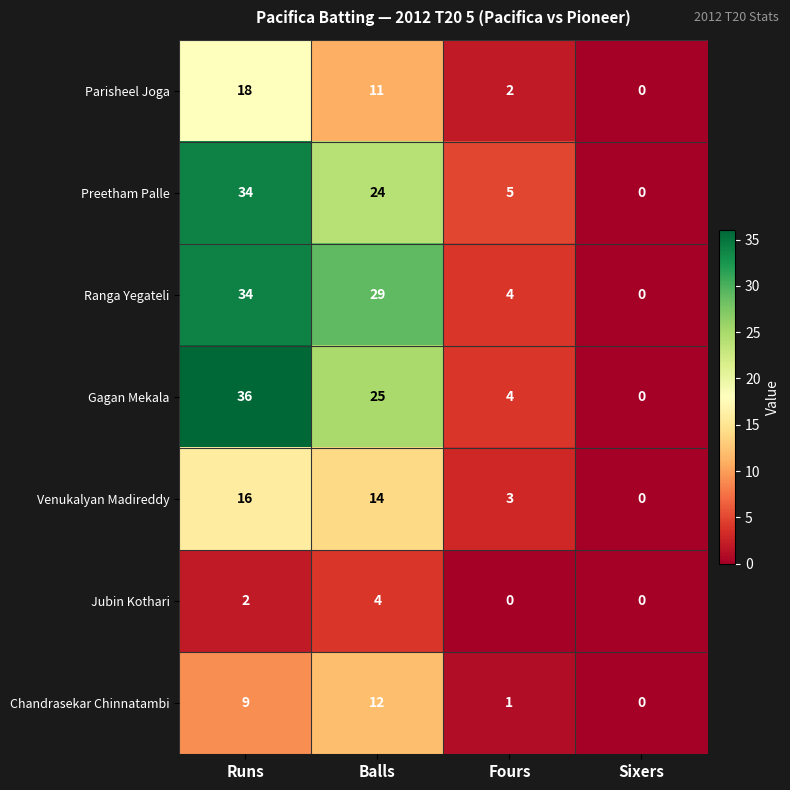

Reading left to right, extract all data points from this chart.

Parisheel Joga: 18	11	2	0
Preetham Palle: 34	24	5	0
Ranga Yegateli: 34	29	4	0
Gagan Mekala: 36	25	4	0
Venukalyan Madireddy: 16	14	3	0
Jubin Kothari: 2	4	0	0
Chandrasekar Chinnatambi: 9	12	1	0